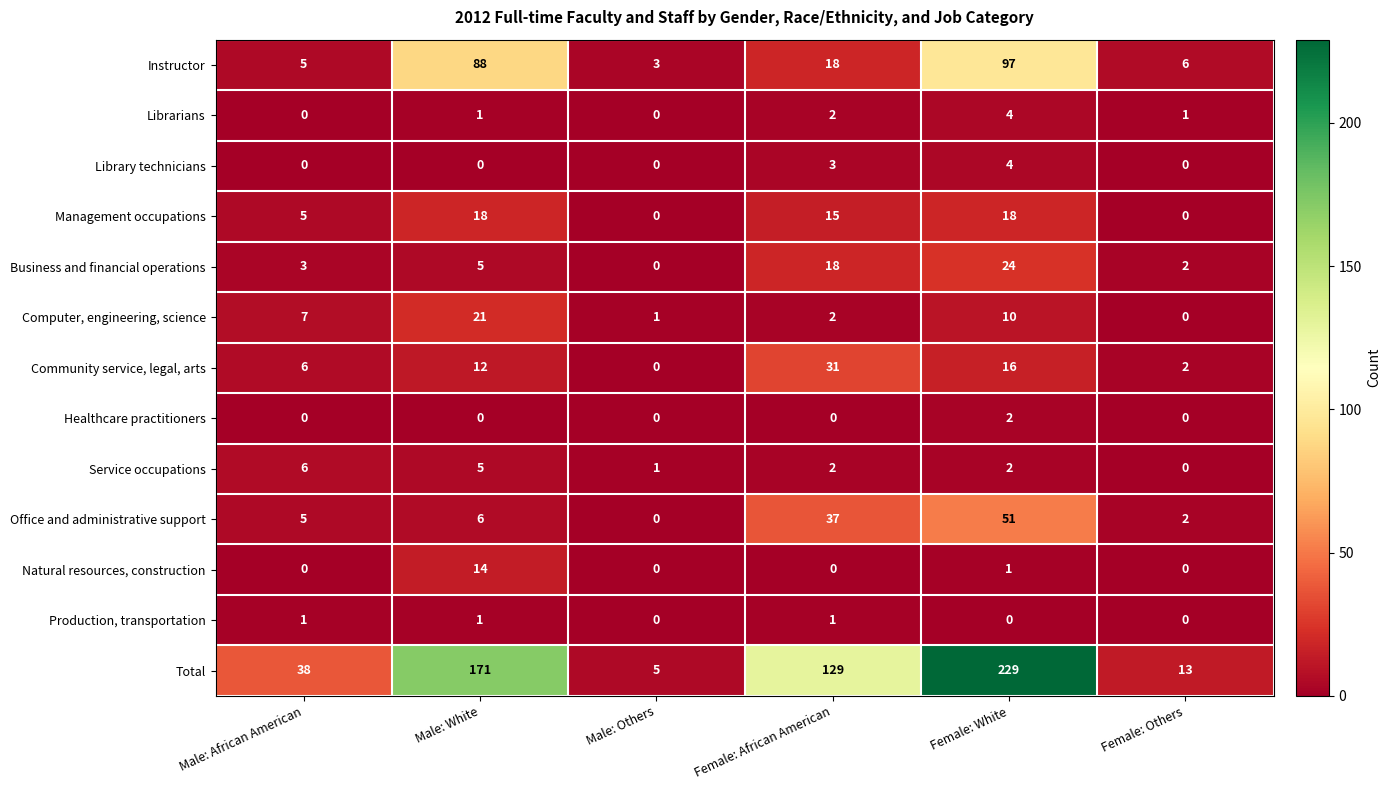

Count the number of data series in this chart.

13